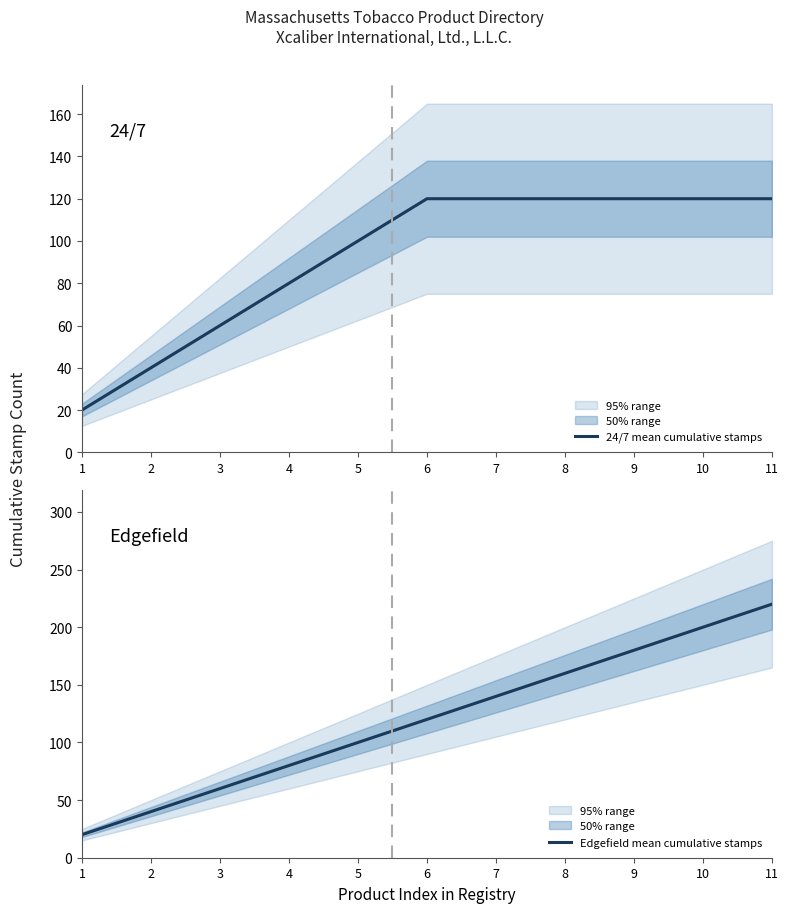

At how many categories does at least one series exceed 186?

2